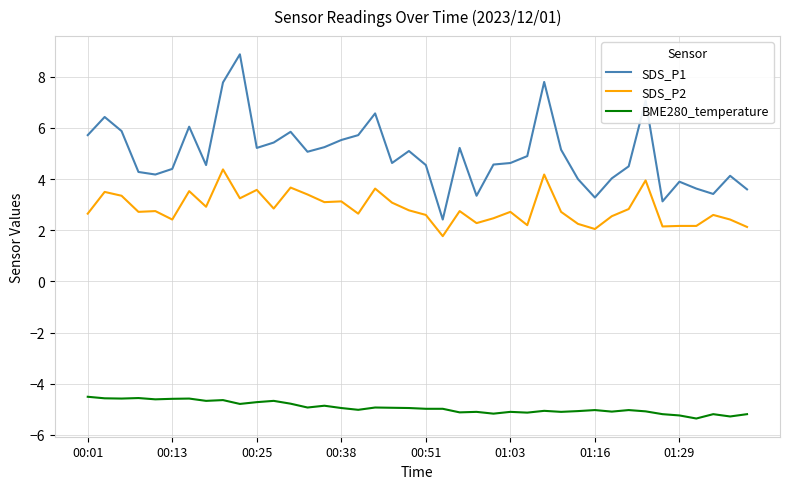

What is the minimum value for BME280_temperature?

-5.4